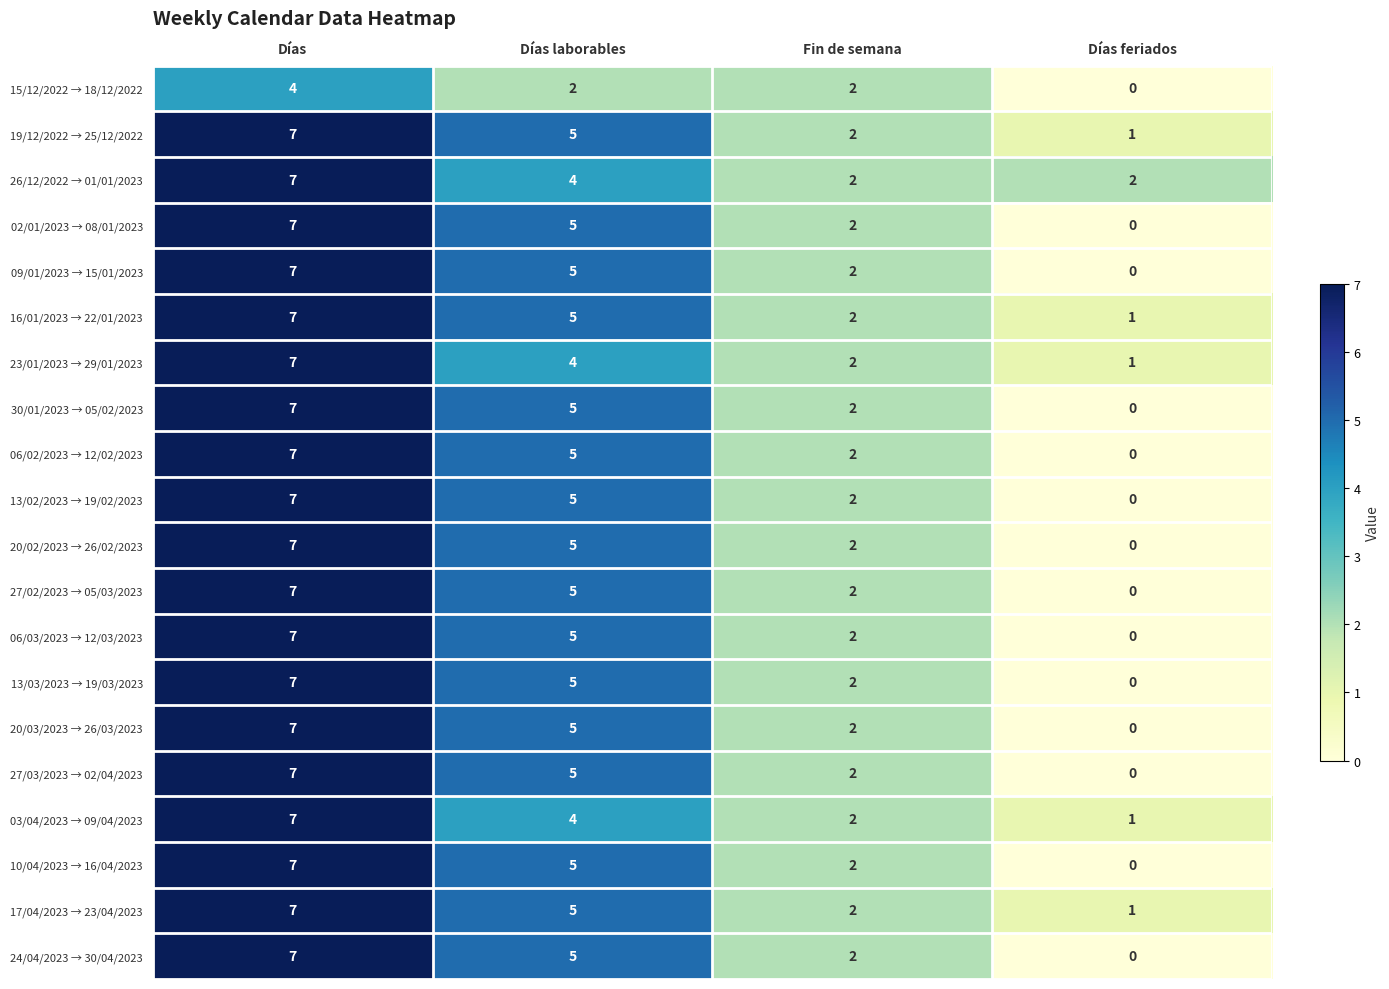

What is the average value of the 16/01/2023 → 22/01/2023 series?

4